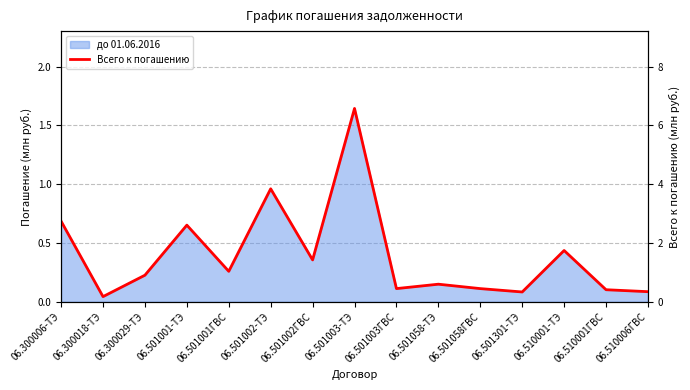

Rank the categories by value from highest to lowest.

06.501003-ТЭ, 06.501002-ТЭ, 06.300006-ТЭ, 06.501001-ТЭ, 06.510001-ТЭ, 06.501002ГВС, 06.501001ГВС, 06.300029-ТЭ, 06.501058-ТЭ, 06.501003ГВС, 06.501058ГВС, 06.510001ГВС, 06.510006ГВС, 06.501301-ТЭ, 06.300018-ТЭ